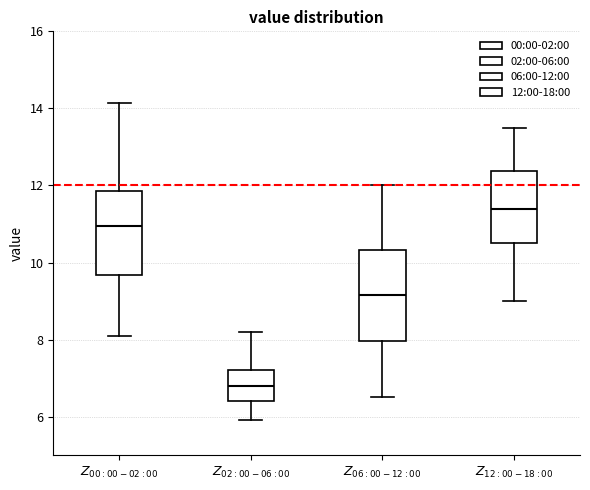

Which box has the highest median line?

$Z_{12:00-18:00}$